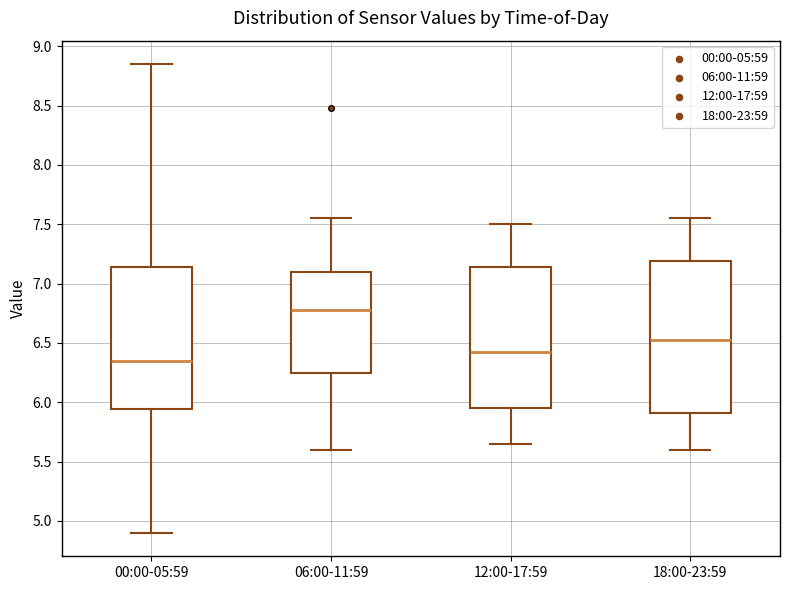

Reading left to right, transcribe this box plot: for each box, give where its median line is, the range the box spans, and where its two whiskers end, as read against the y-axis. The values are not printed on the chart, so give them approximately, as read against the axis.

00:00-05:59: median 6.35, box 5.95 to 7.15, whiskers 4.90 to 8.85
06:00-11:59: median 6.80, box 6.25 to 7.10, whiskers 5.60 to 7.55
12:00-17:59: median 6.45, box 5.95 to 7.15, whiskers 5.65 to 7.50
18:00-23:59: median 6.55, box 5.90 to 7.20, whiskers 5.60 to 7.55